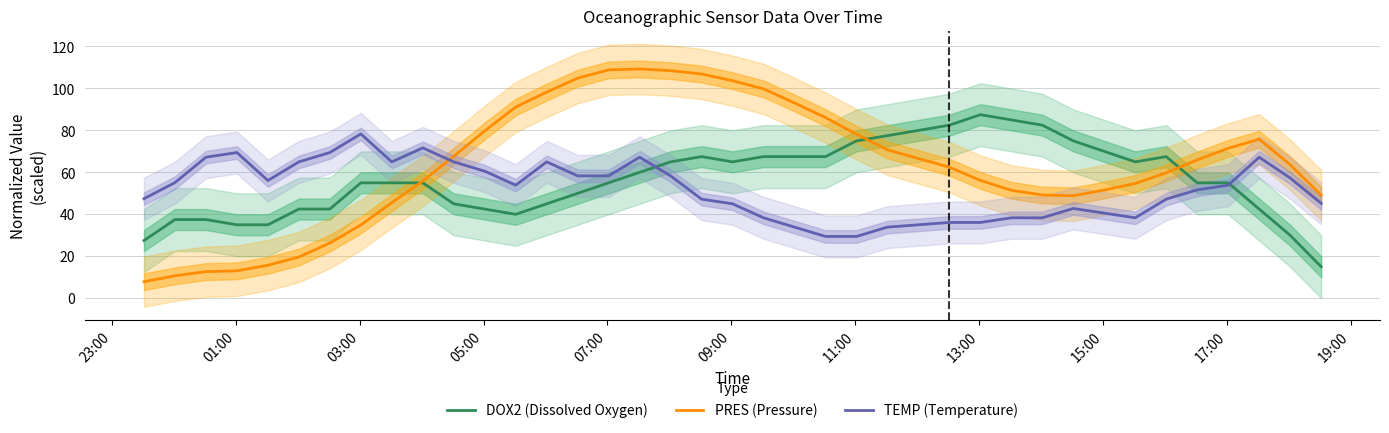

What is the lowest value of the TEMP (Temperature) series?

29.4